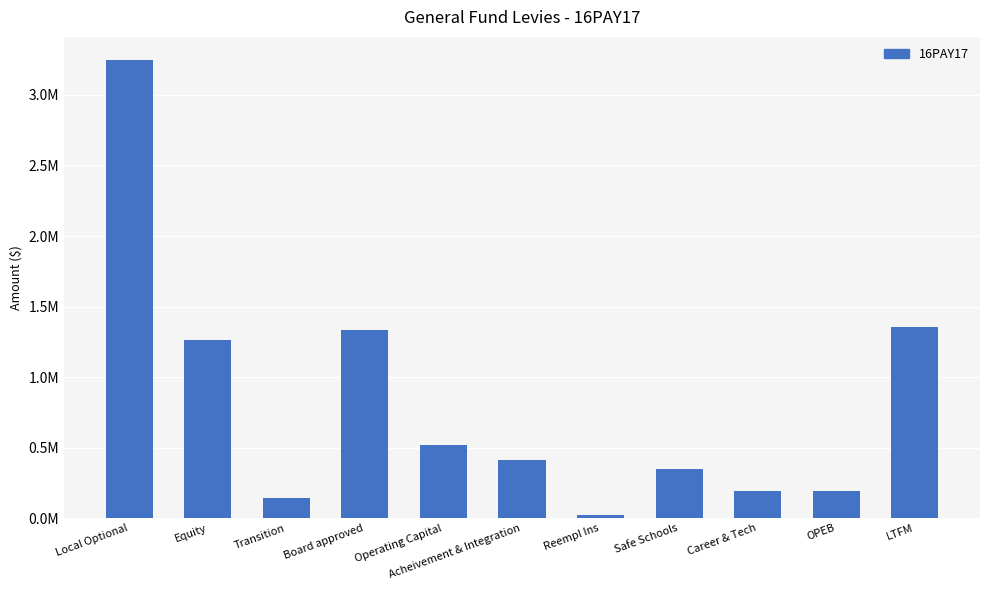

Are the bars horizontal?

No